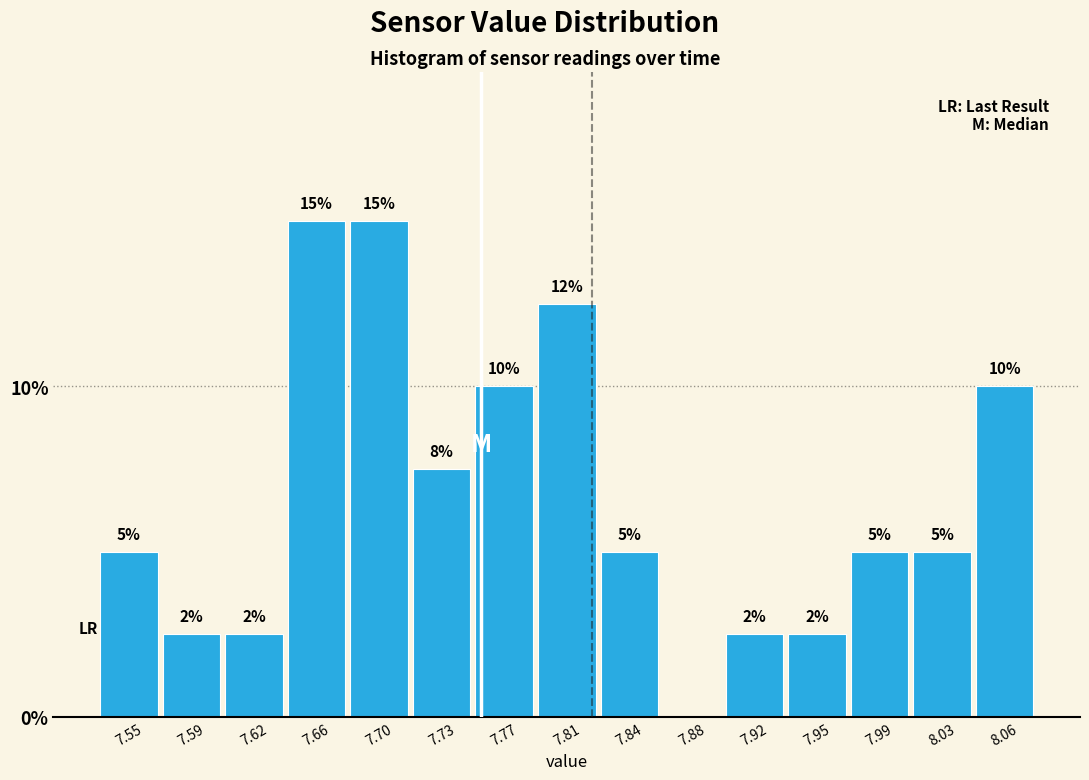

The chart shows a value of 7.5 at 7.73. True or false?

True